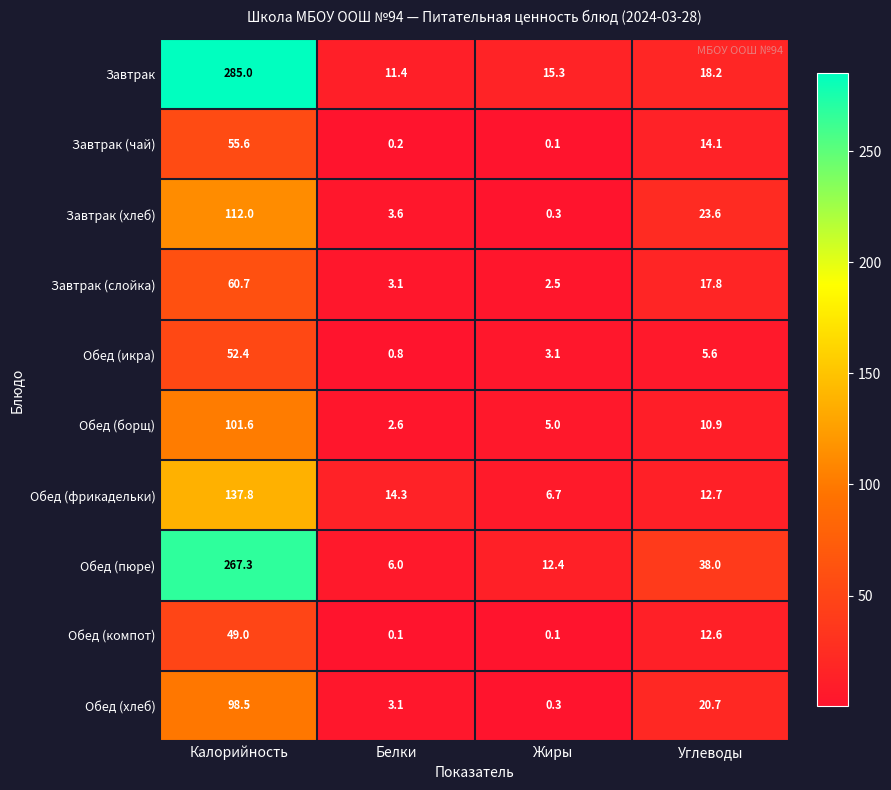

List the series in order of their peak value, lowest first.

Обед (компот), Обед (икра), Завтрак (чай), Завтрак (слойка), Обед (хлеб), Обед (борщ), Завтрак (хлеб), Обед (фрикадельки), Обед (пюре), Завтрак